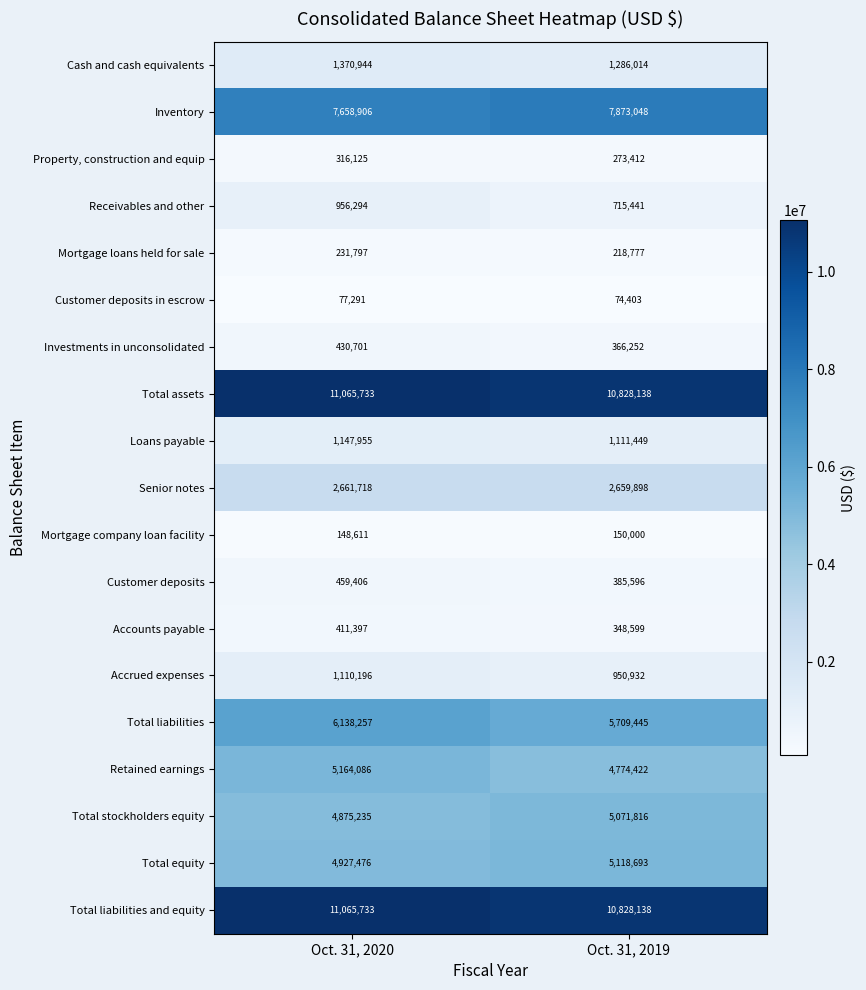

Count the number of categories in the chart.

2